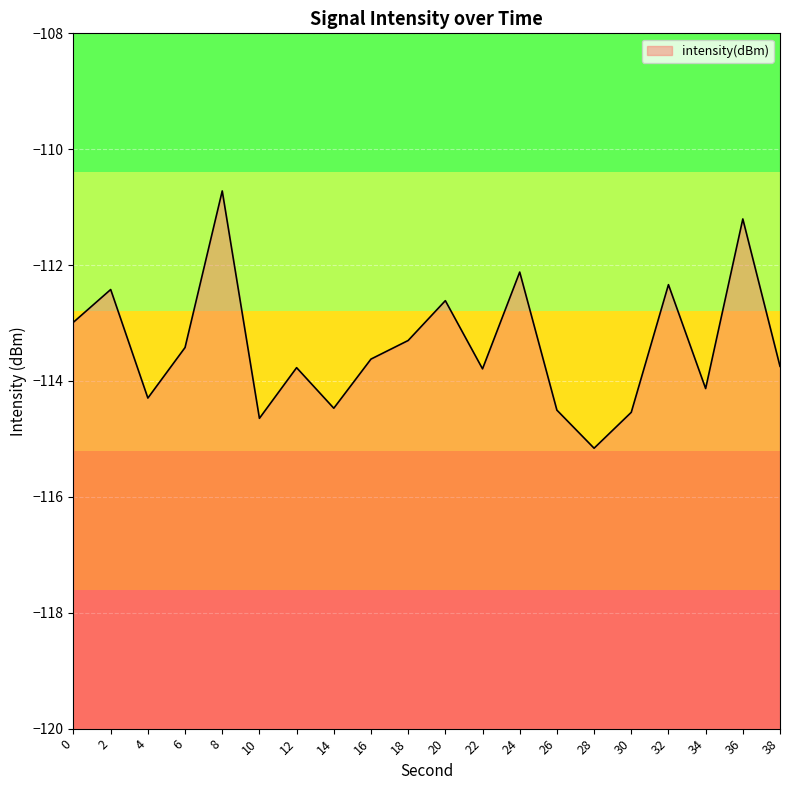

How many points are higher than both their immediate neighbors (excluding endpoints)?

7